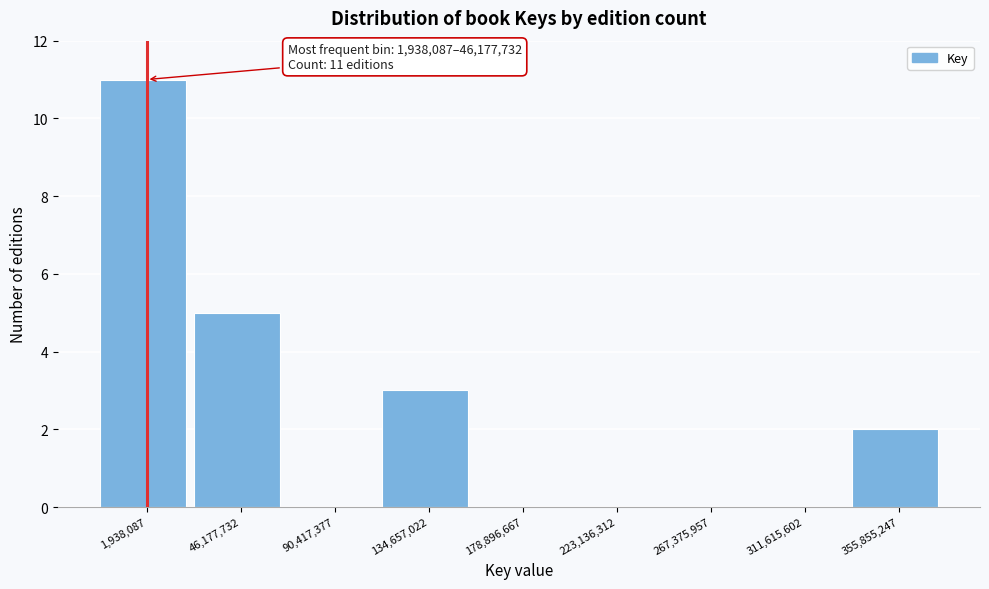

Reading left to right, what are all the values shown in this chart?

1,938,087=11	46,177,732=5	90,417,377=0	134,657,022=3	178,896,667=0	223,136,312=0	267,375,957=0	311,615,602=0	355,855,247=2